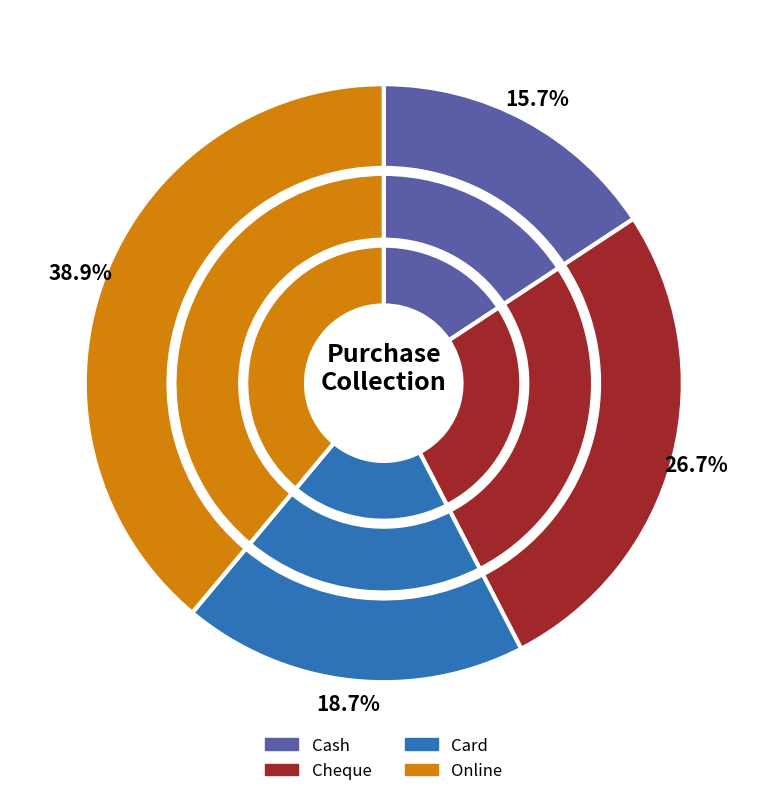

Rank the categories by value from highest to lowest.

Online, Cheque, Card, Cash